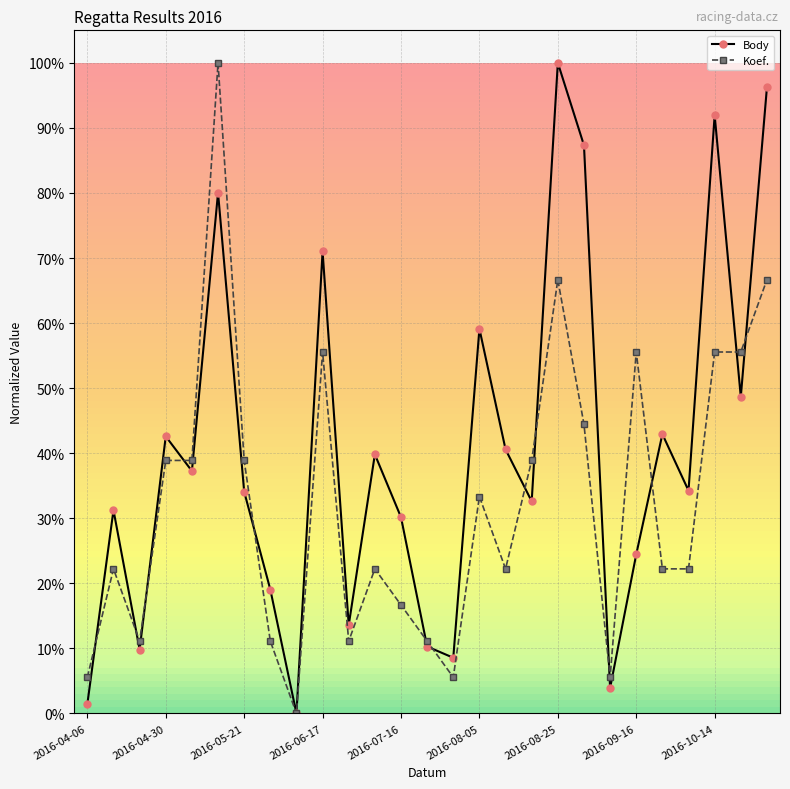

Rank the categories by Body value from highest to lowest.

18, 26, 24, 19, 2016-08-05, 9, 15, 25, 22, 2016-06-17, 16, 11, 2016-07-16, 23, 2016-08-25, 17, 2016-04-30, 12, 21, 2016-09-16, 10, 13, 2016-05-21, 14, 20, 2016-04-06, 2016-10-14